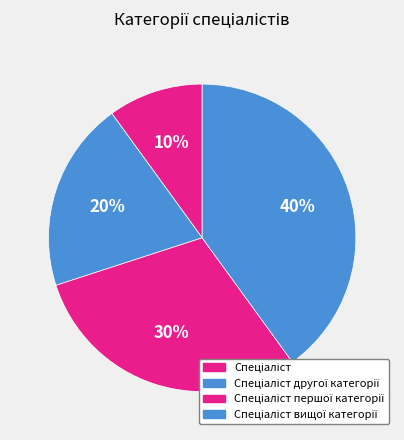

How many slices are in this pie chart?

4